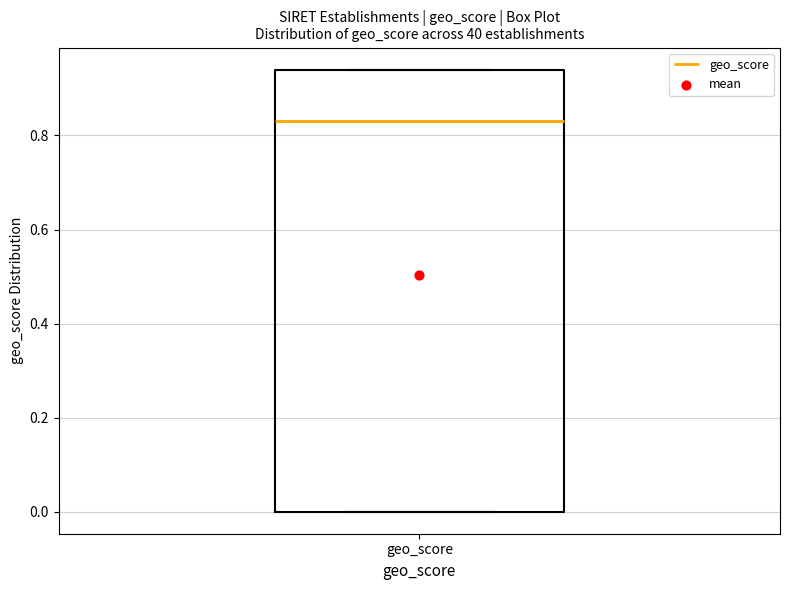

Read this box plot against the y-axis: the position of the median line, the range covered by the box, and the ends of both whiskers. The values are not printed on the chart, so give them approximately, as read against the axis.

median 0.84, box 0.00 to 0.94, whiskers 0.00 to 0.94